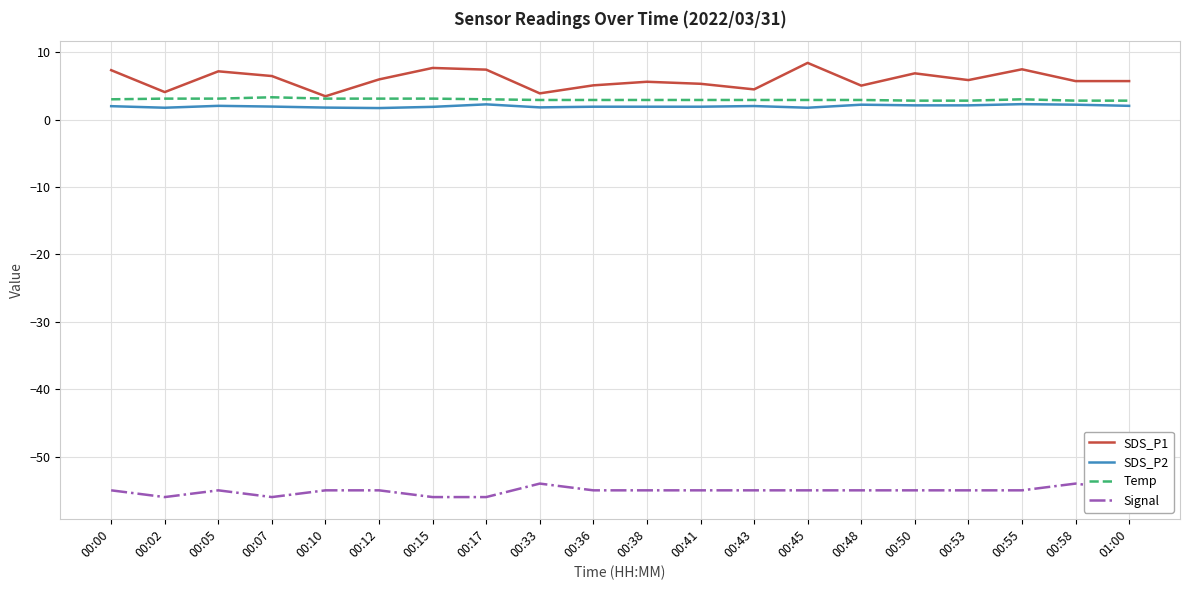

What is the average value of the Temp series?

3.0